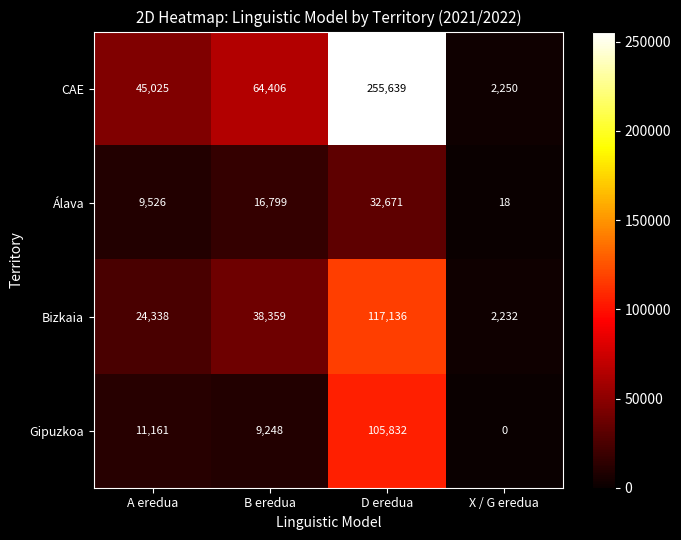

Rank the series by their average value, from highest to lowest.

CAE, Bizkaia, Gipuzkoa, Álava